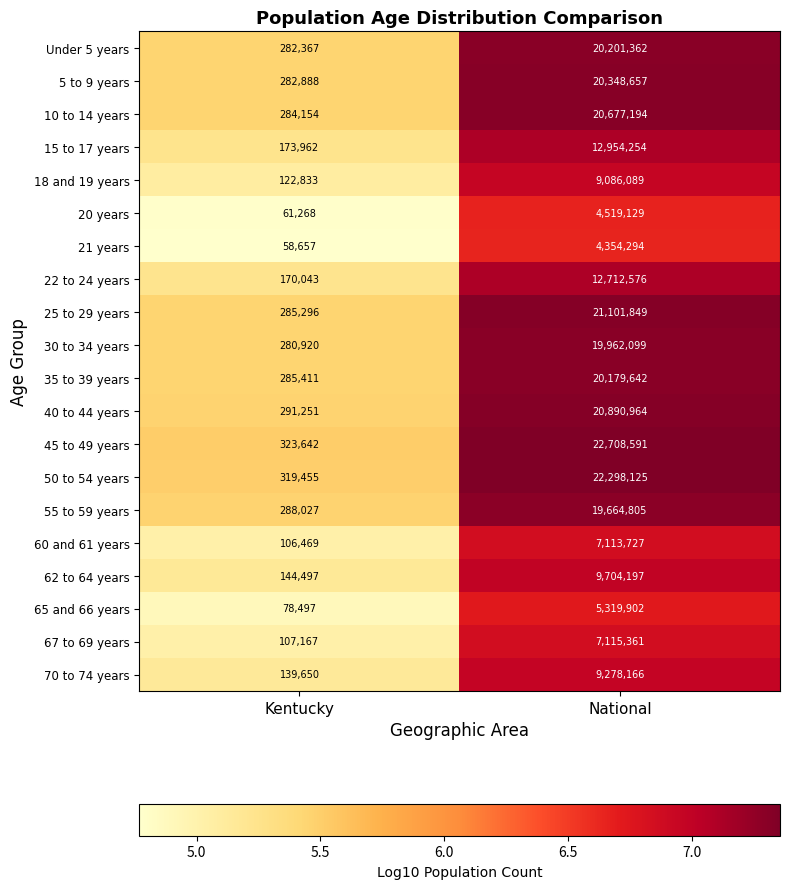

Which category has the highest value across all series?

National